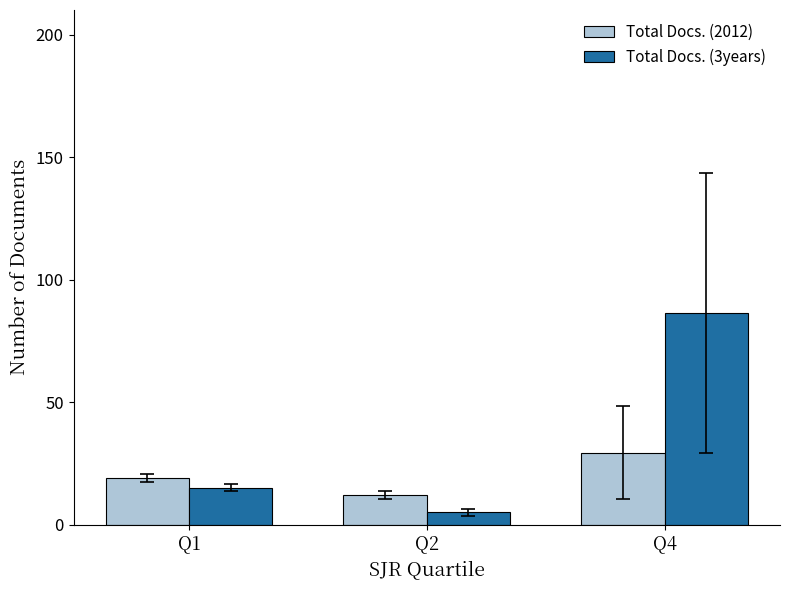

Is it true that Total Docs. (2012) equals 46.6 at Q4?

False